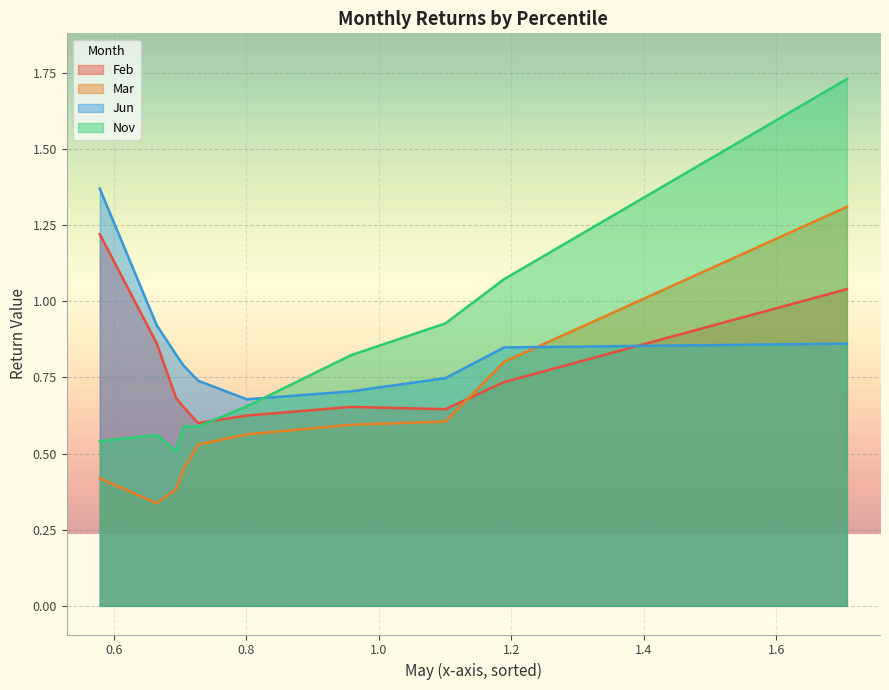

What is the minimum value shown in the chart?

0.3